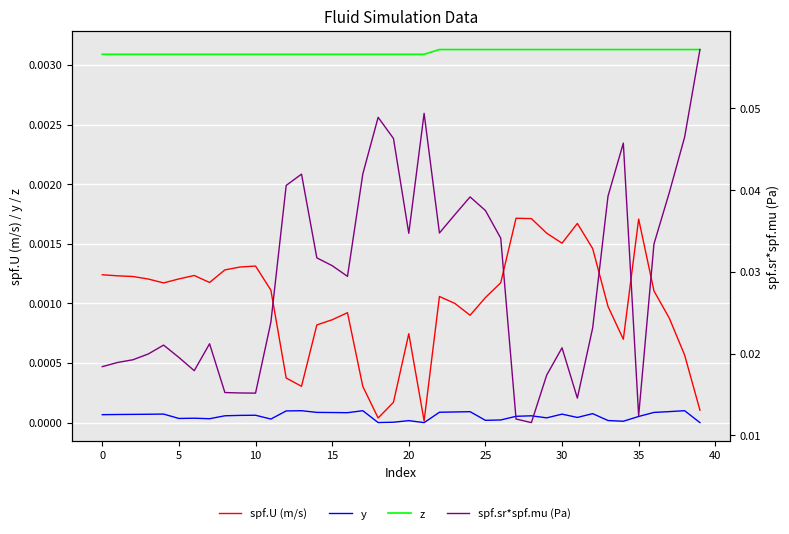

Rank the series by their maximum value, from lowest to highest.

y, spf.U (m/s), z, spf.sr*spf.mu (Pa)